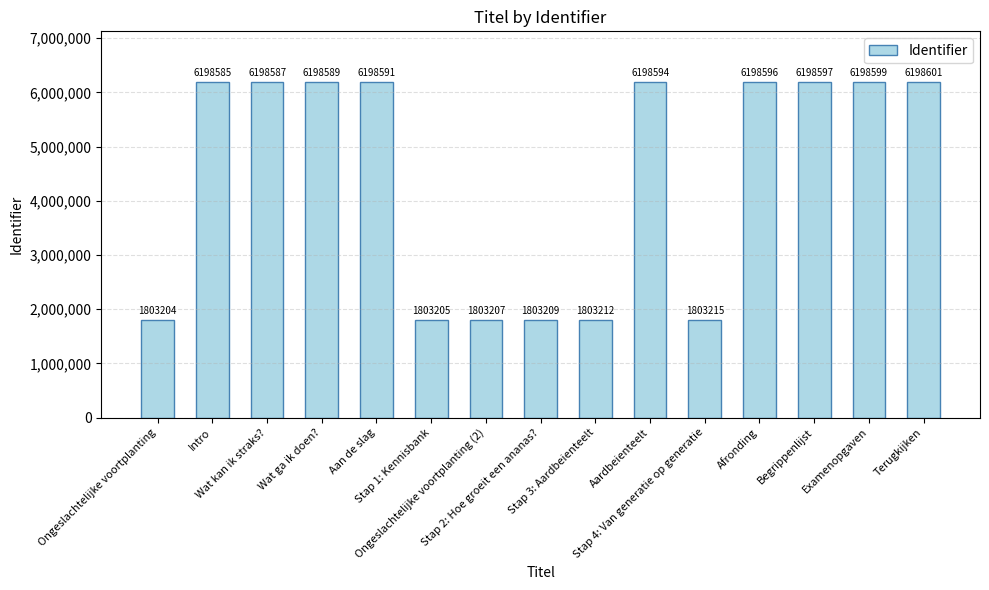

What is the label of the 2nd bar from the left?

Intro